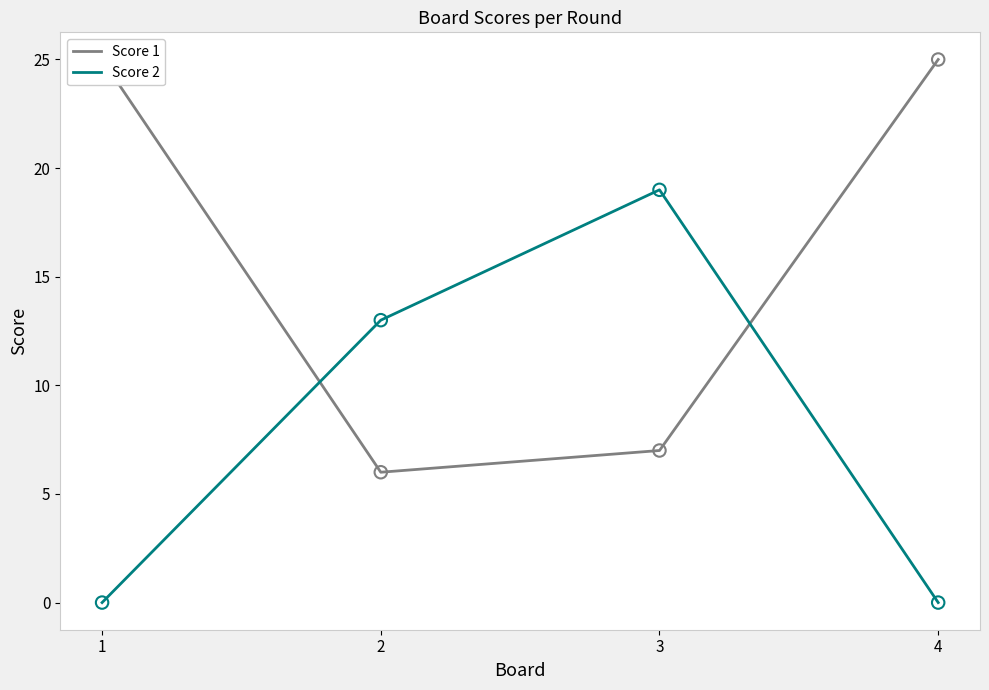

What is the total value across all series at 4?

25